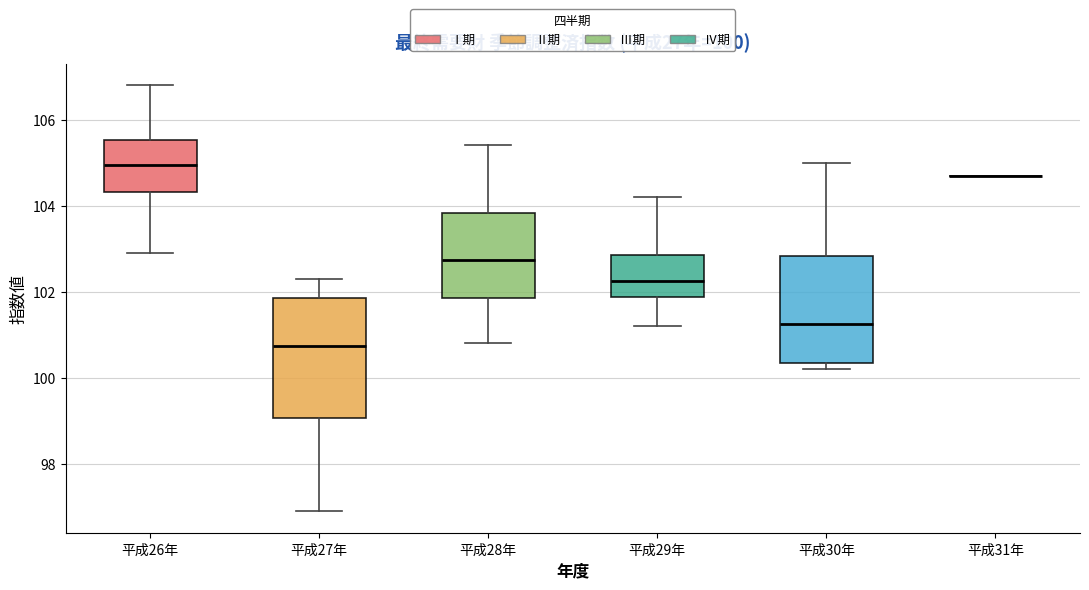

Comparing the boxes themselves (not the whiskers), which one is the tallest?

平成27年